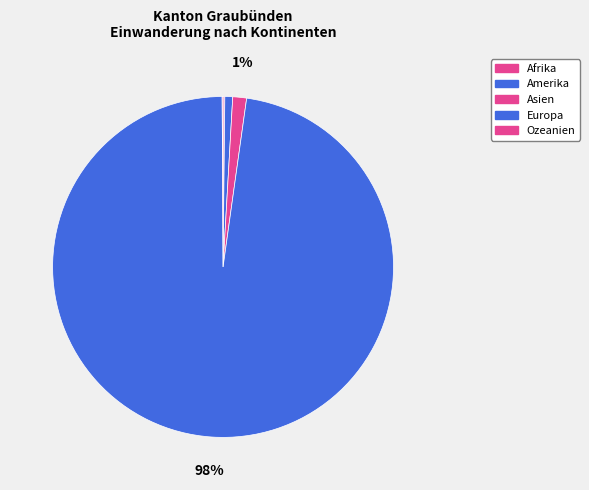

How many segments does this pie chart have?

5